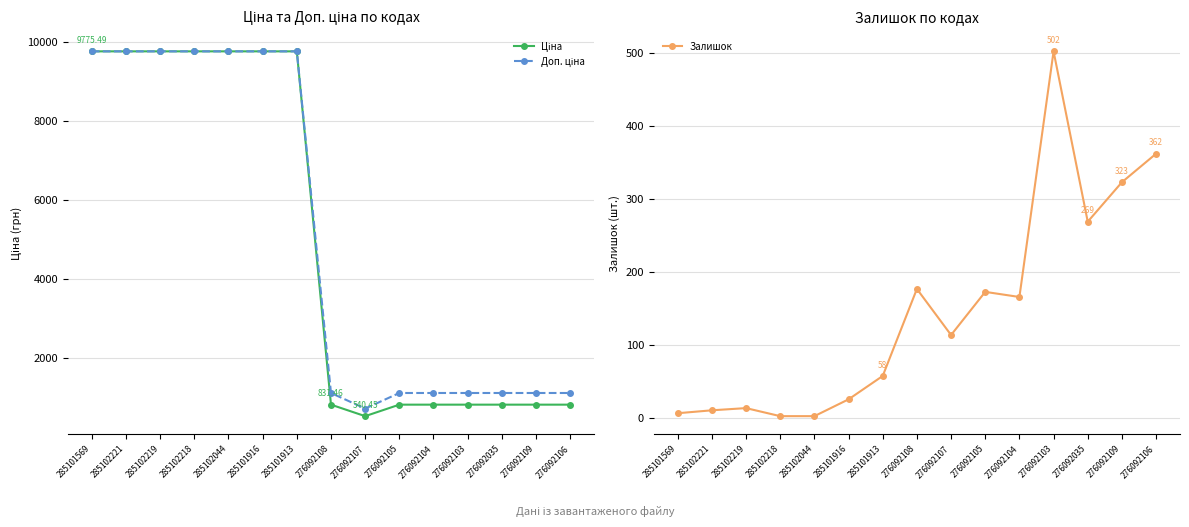

List the series in order of their peak value, lowest first.

Залишок, Ціна, Доп. ціна